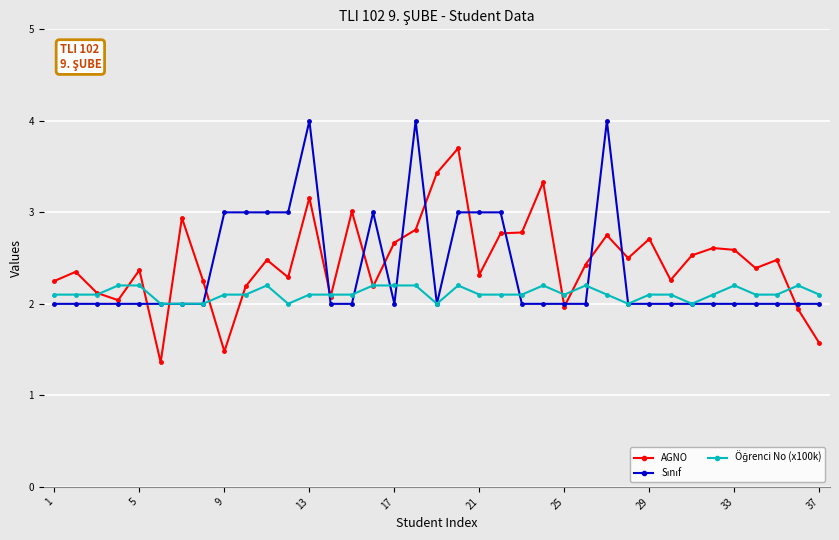

What is the sum of all AGNO values?

91.1